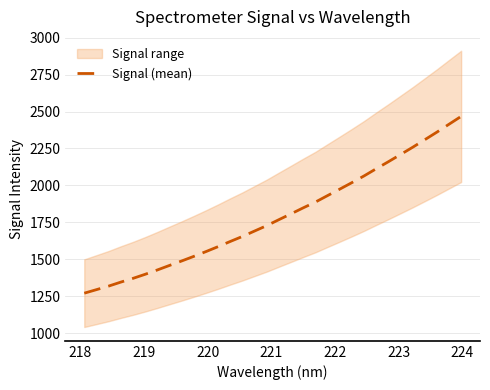

The value at 26 is 648.1. True or false?

False